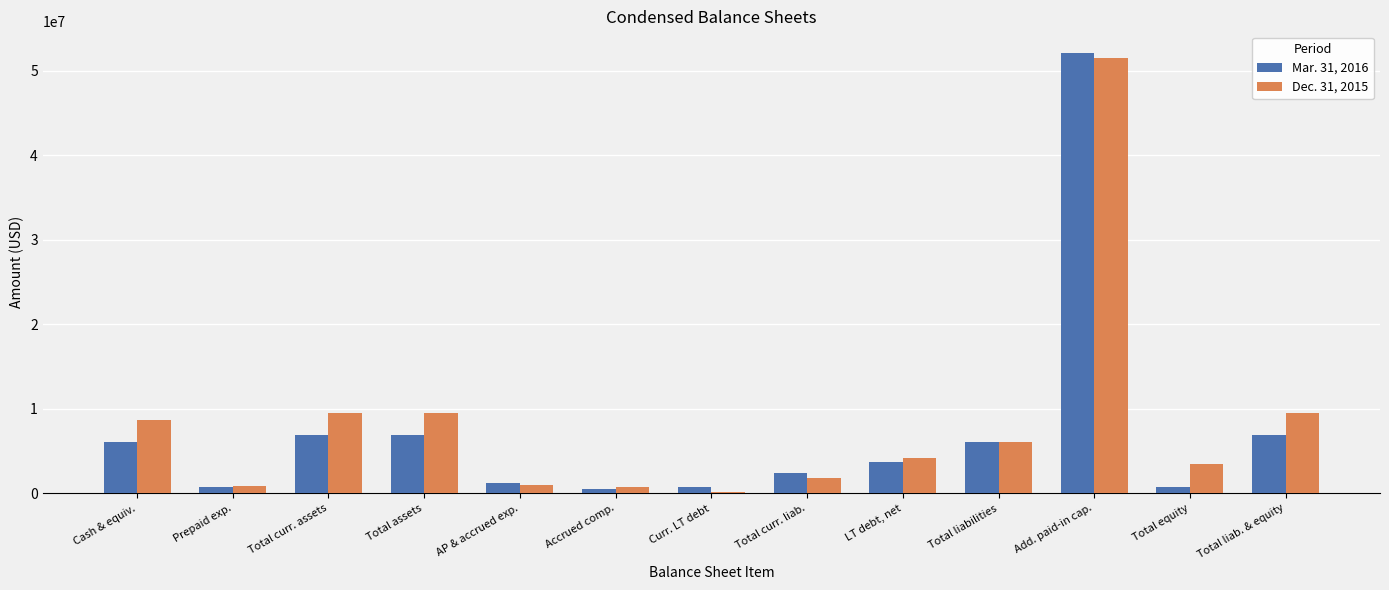

What are all the series names shown in the legend?

Mar. 31, 2016, Dec. 31, 2015